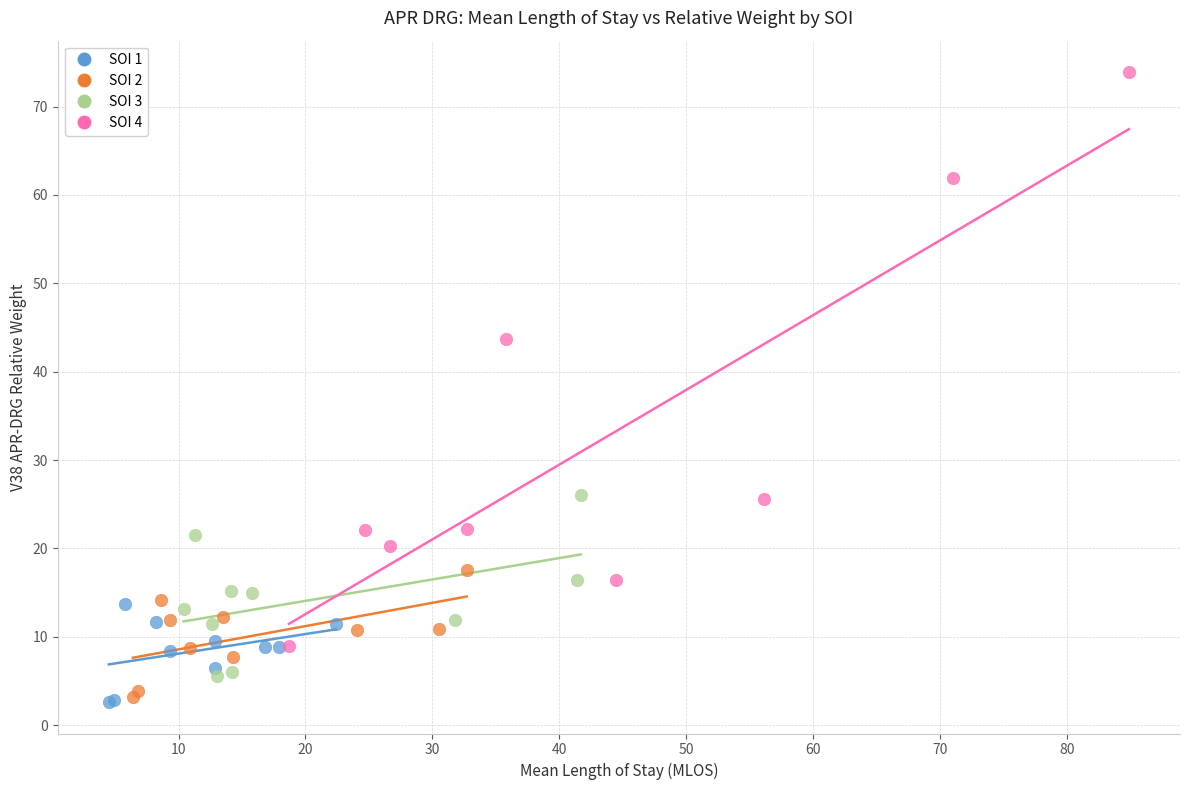

Which series contains the highest Y value?

SOI 4